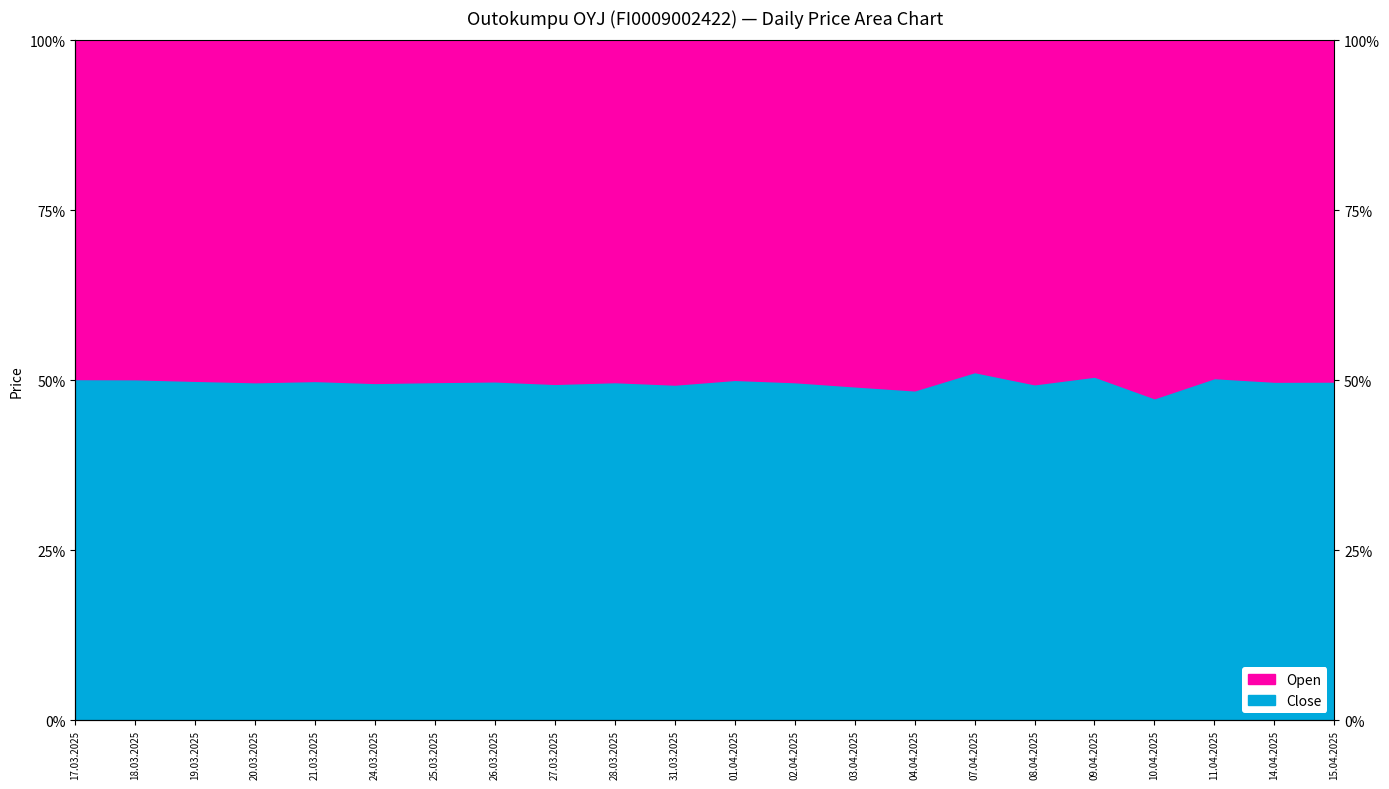

What is the sum of all Open (top) values?

2200.0